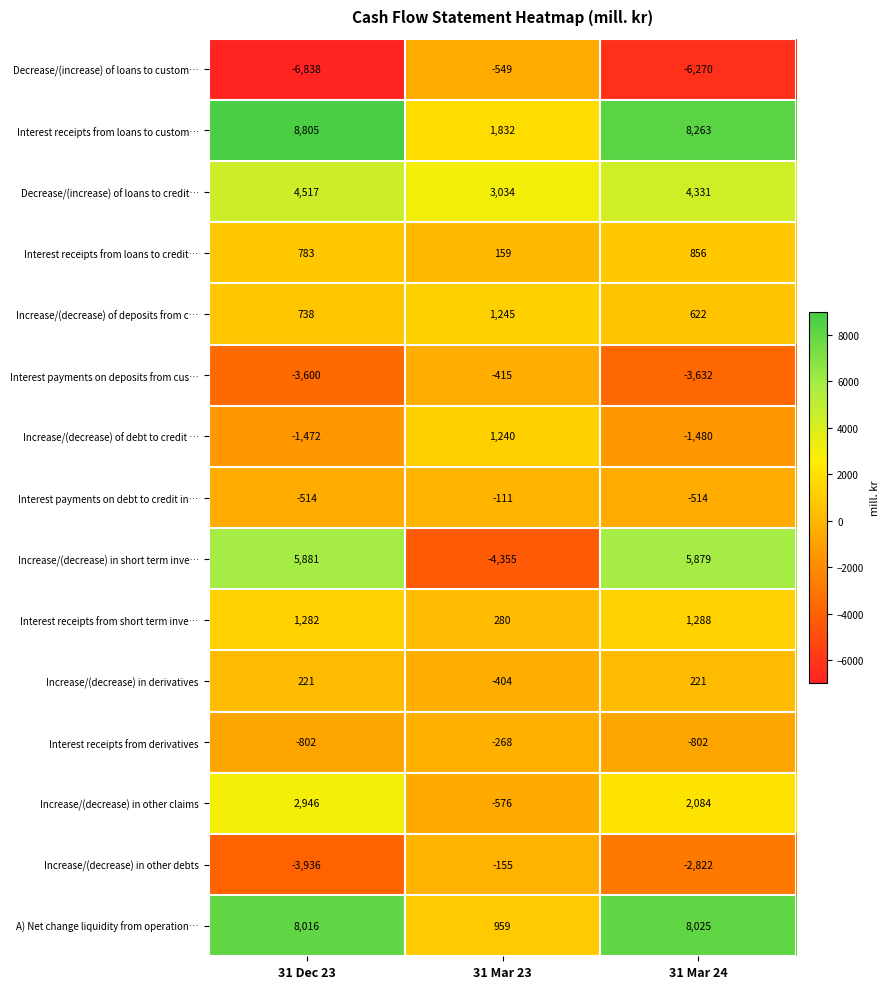

At which category does the chart reach its peak across all series?

31 Dec 23